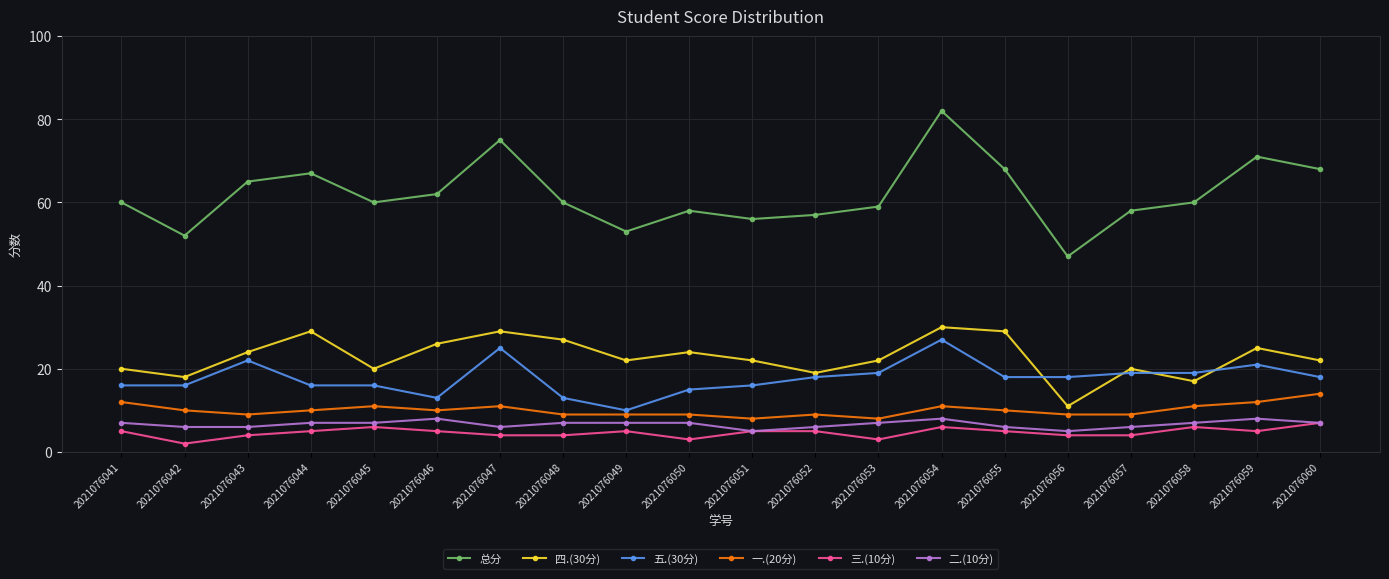

What is the value of the 五.(30分) point at the 4th from the left?

16